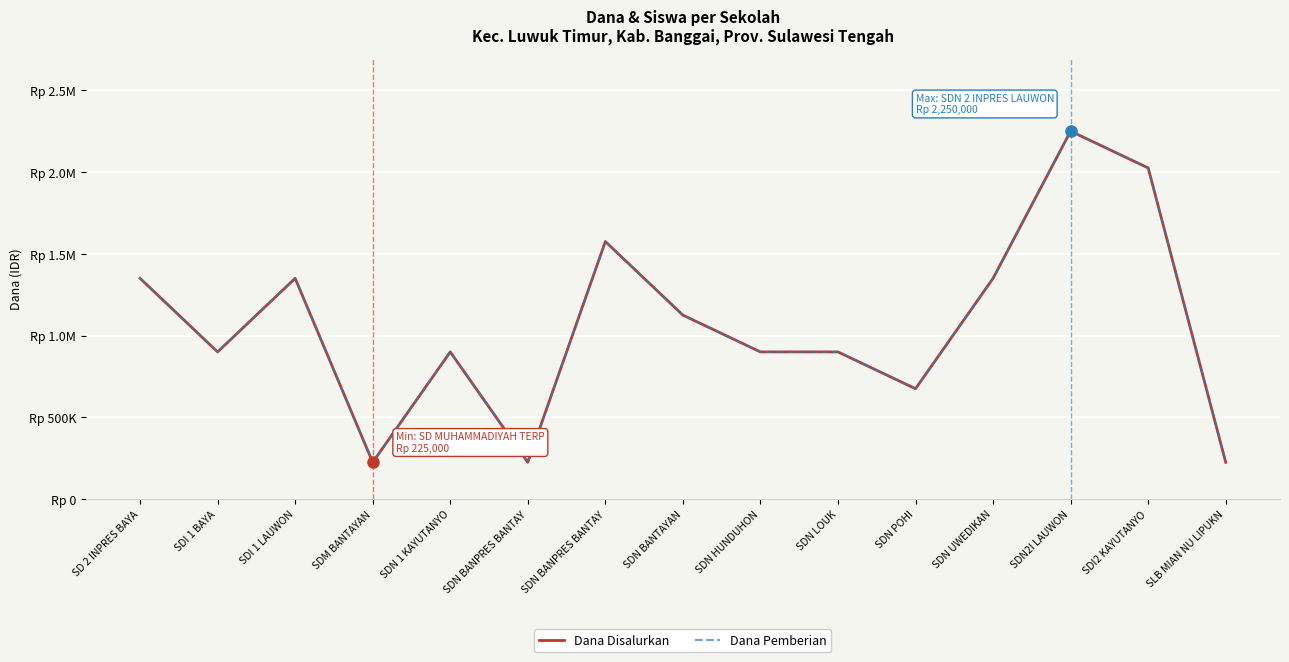

Is this an area chart (filled region under the line)?

No